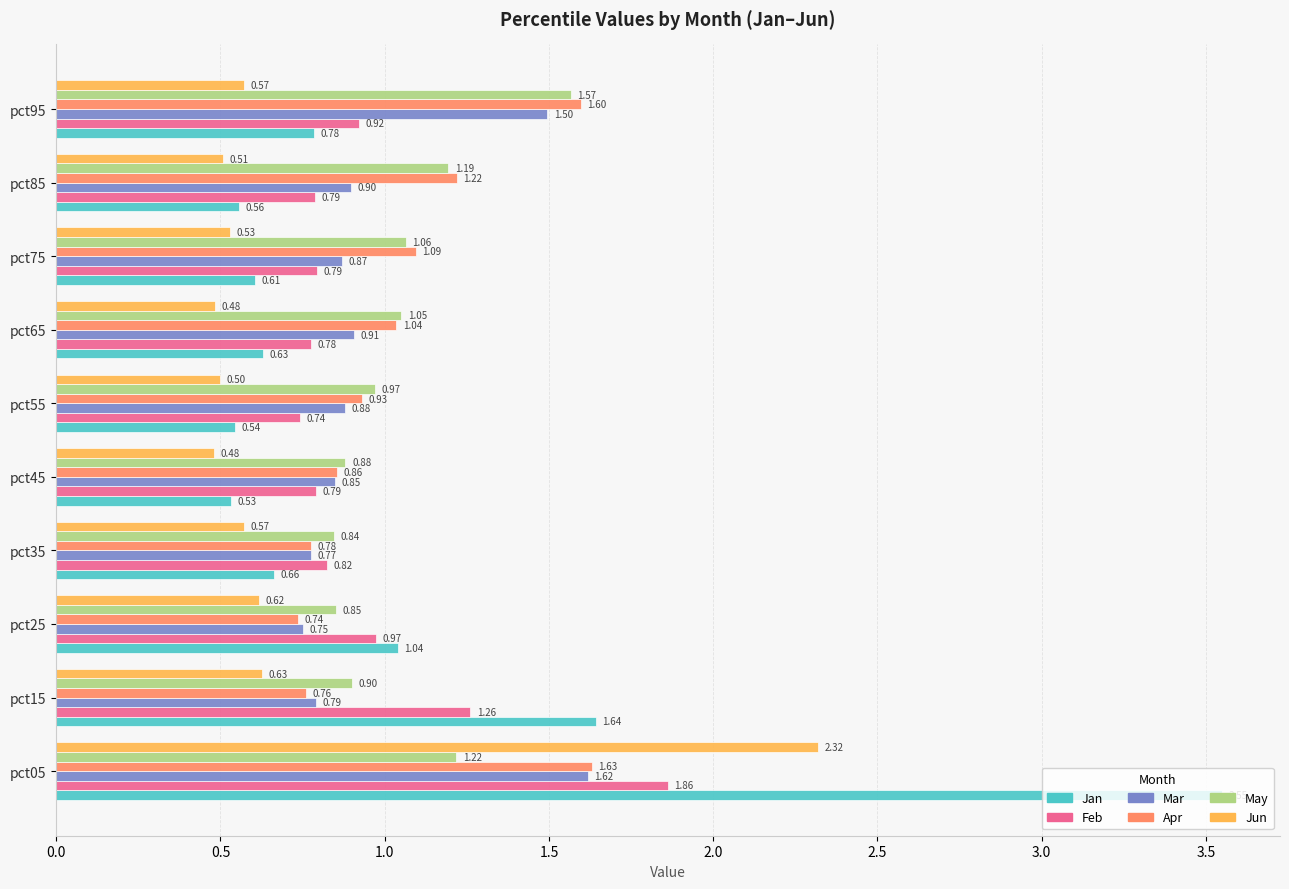

What is the difference between the maximum and minimum values in the Jun series?

1.8